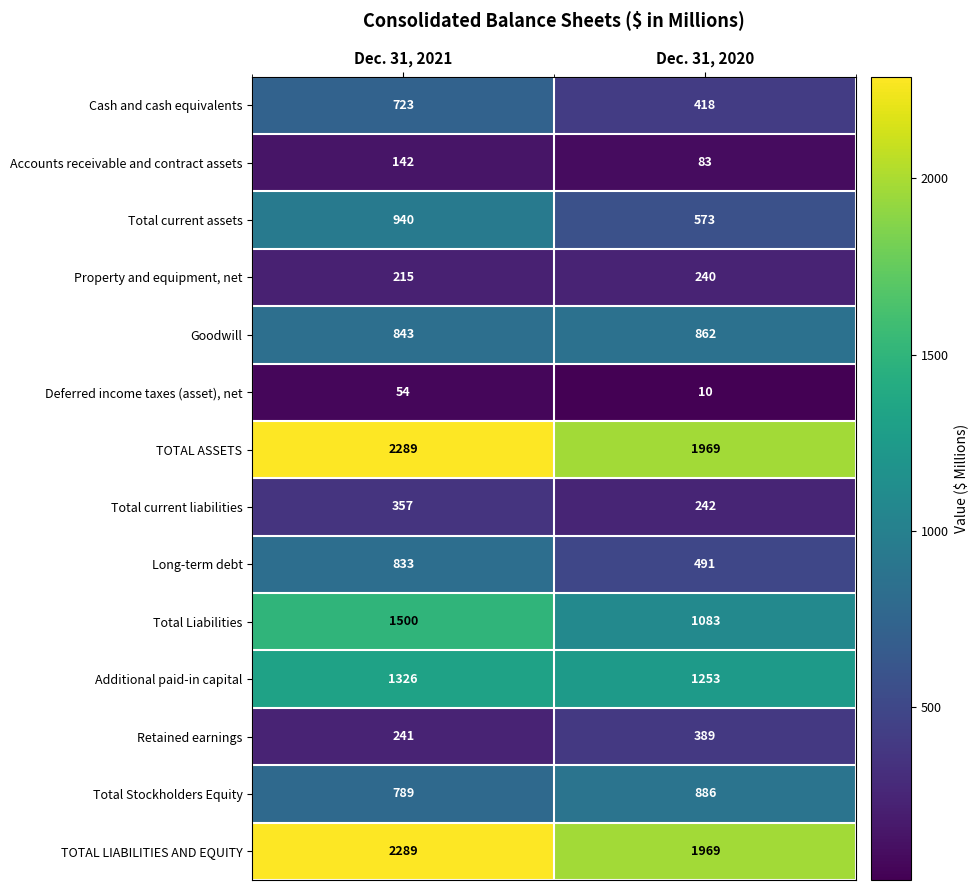

Which series has the largest range (max minus min)?

Total Liabilities